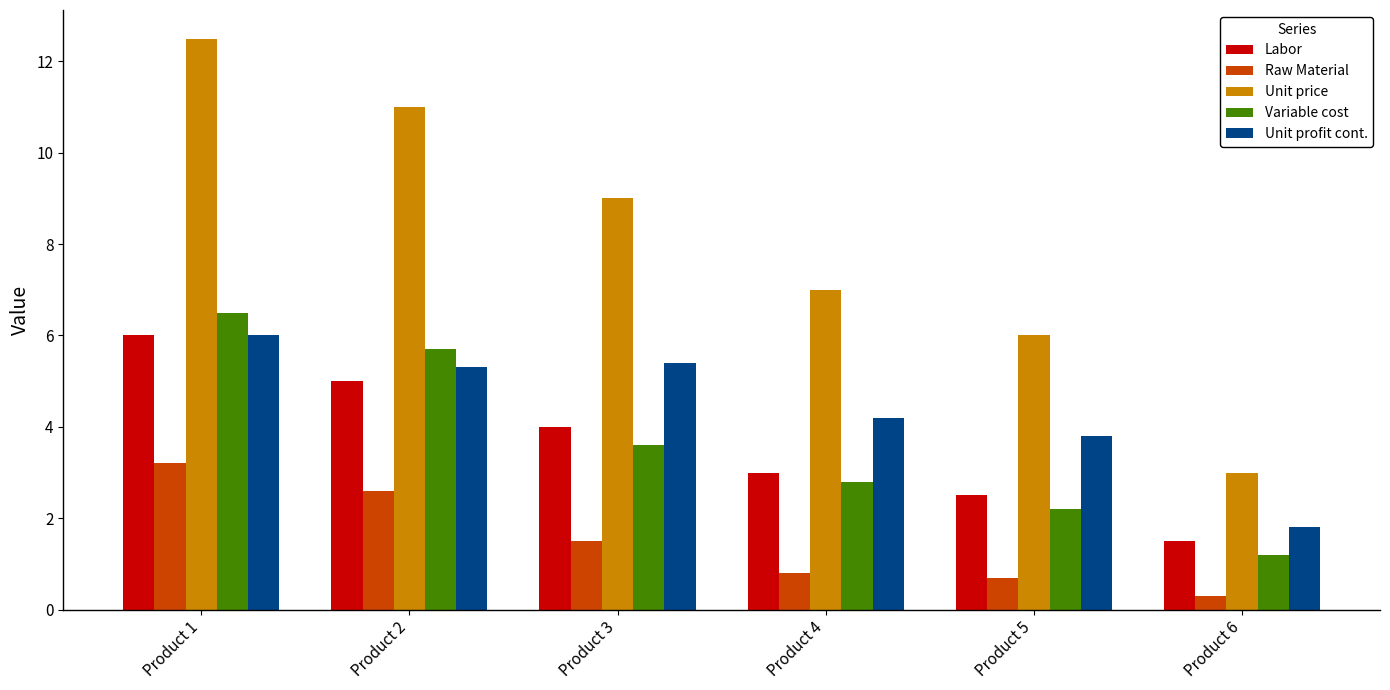

Rank the series at Product 6 from highest to lowest value.

Unit price, Unit profit cont., Labor, Variable cost, Raw Material